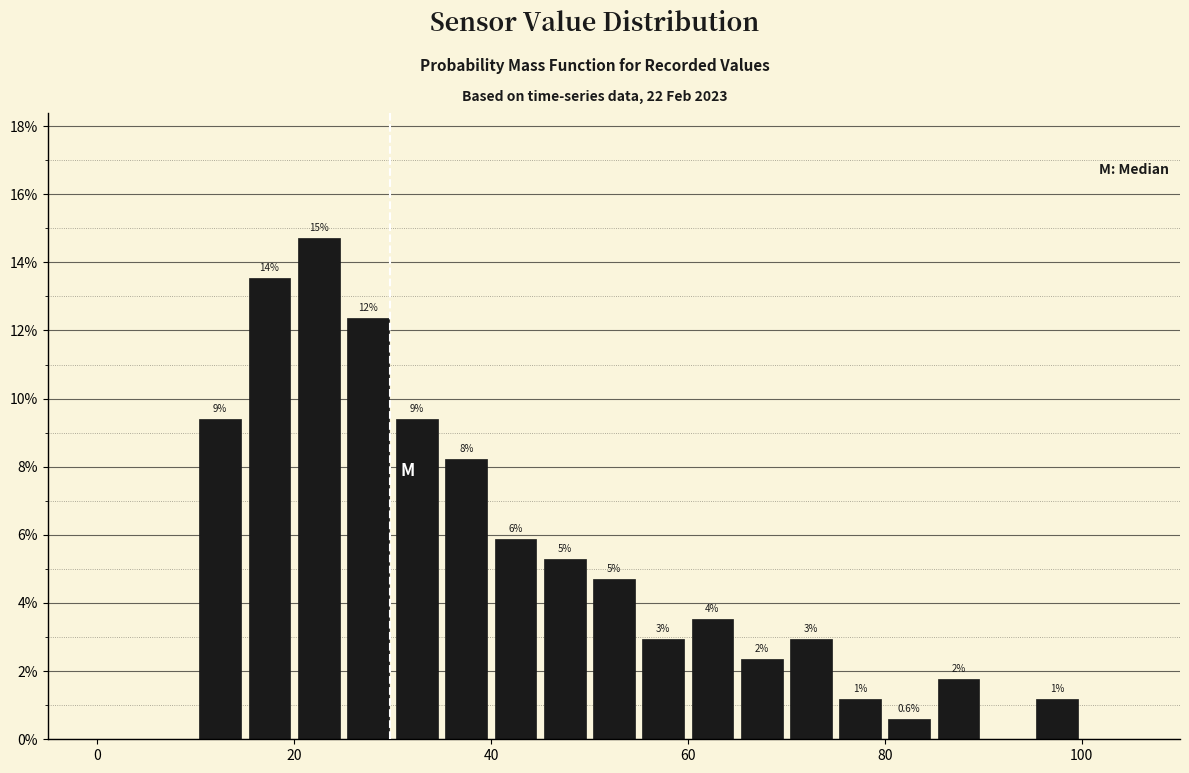

Read against the x-axis, roughly where is the centre of the tallest bar?

22